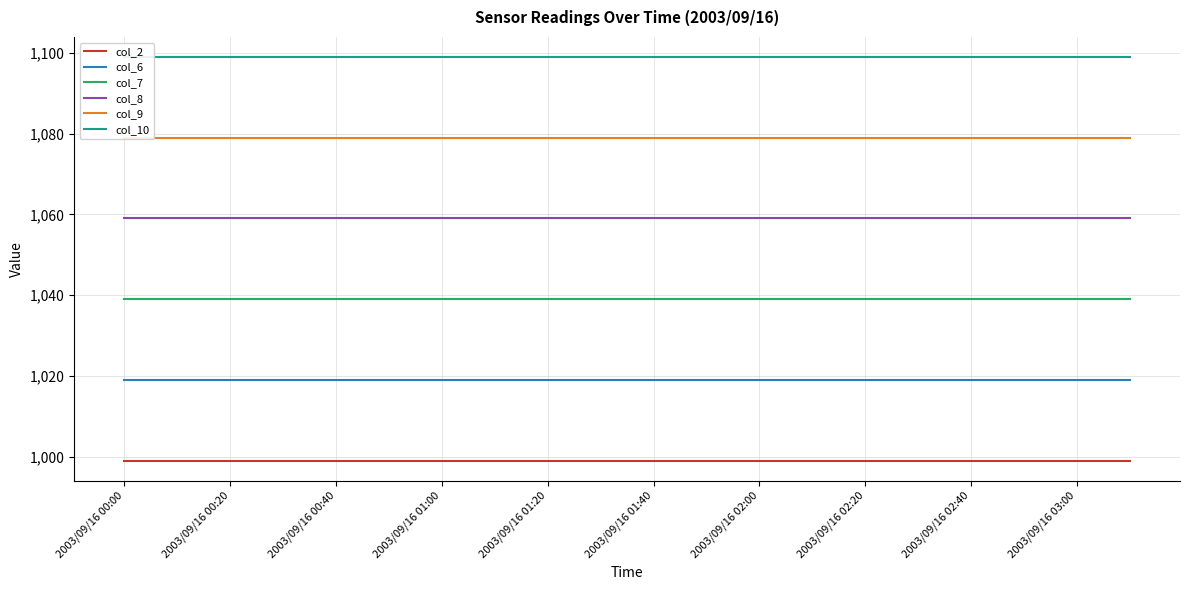

At which category does the chart reach its peak across all series?

2003/09/16 00:00